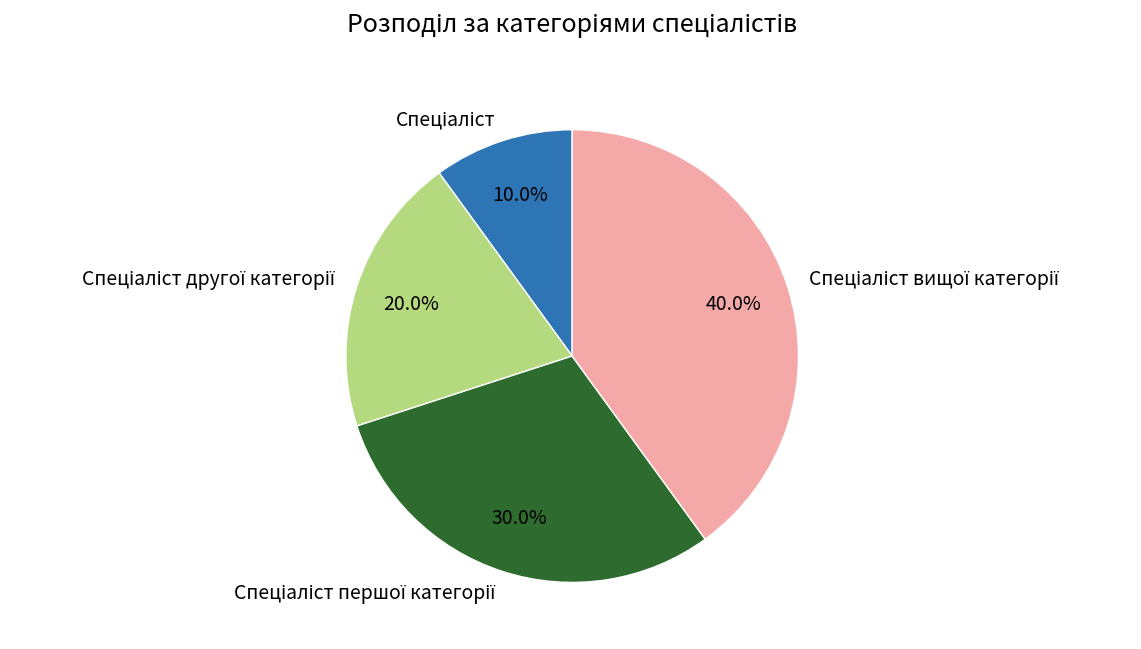

Does any single category account for the majority?

No